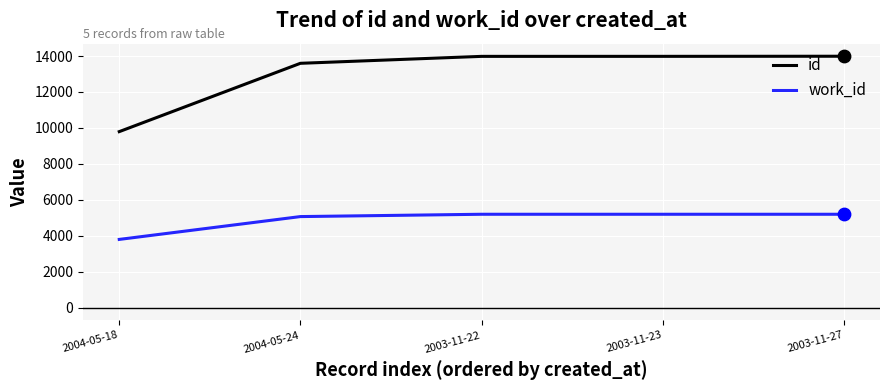

At how many categories does at least one series exceed 4041?

5